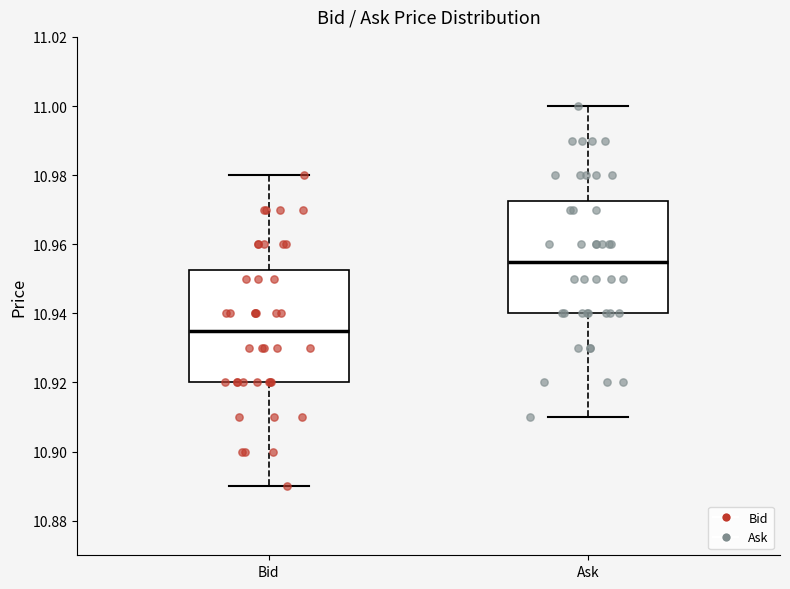

Where does the lower whisker of the box for Ask end on the y-axis? The values are not printed on the chart, so give them approximately, as read against the axis.

10.910